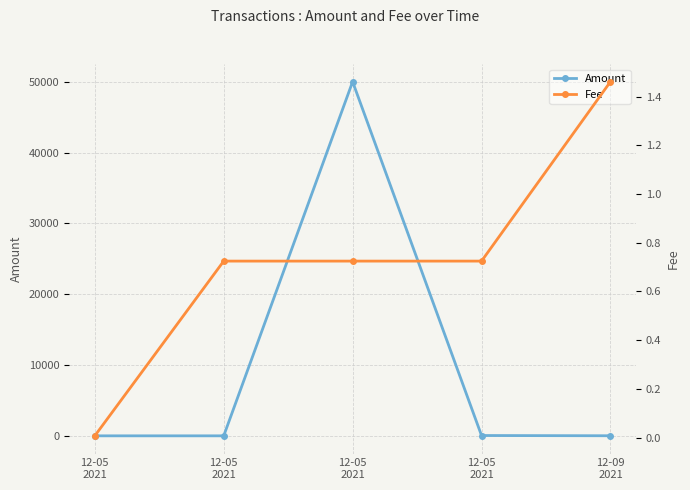

True or false: Amount has a value of 44.0 at 12-05
2021.

True